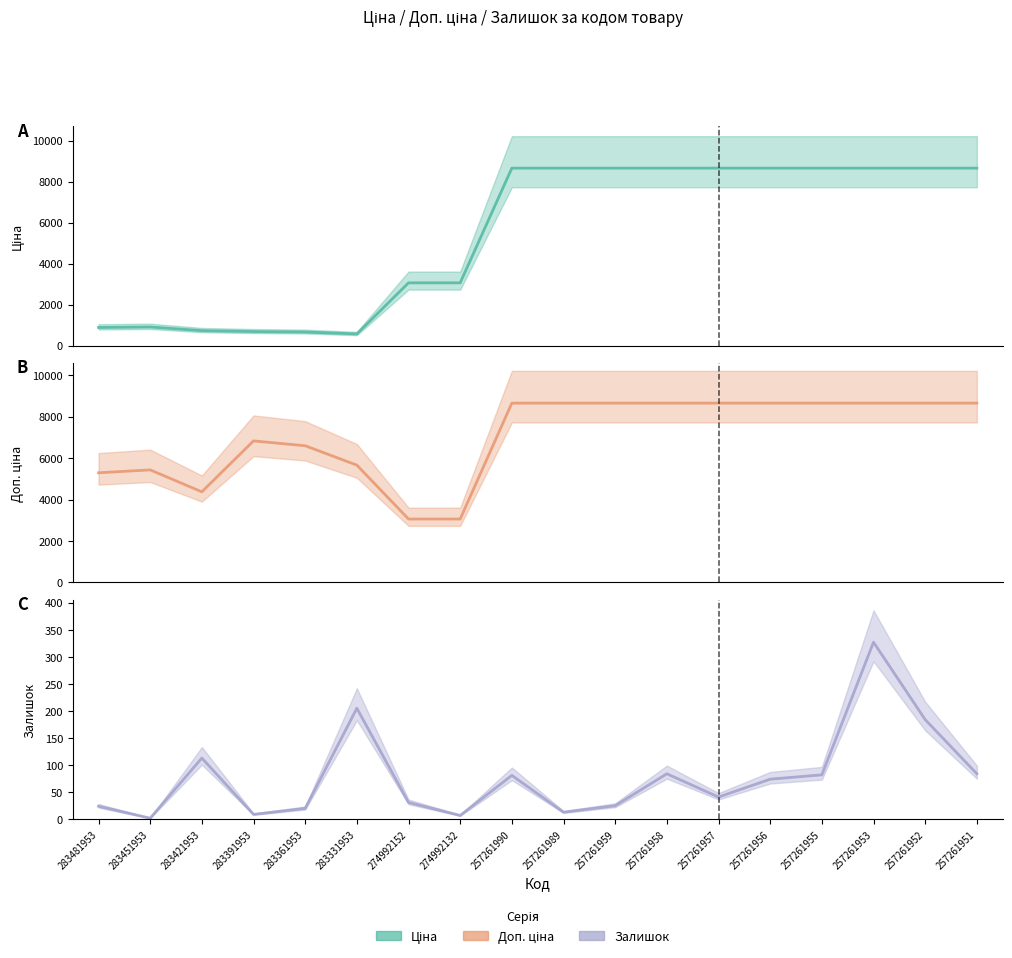

Reading left to right, transcribe all the data shown in this chart.

Ціна: 882.1	905.5	728.8	683.2	659.8	566.2	3059.7	3059.7	8656.2	8656.2	8656.2	8656.2	8656.2	8656.2	8656.2	8656.2	8656.2	8656.2
Доп. ціна: 5292.4	5432.8	4372.9	6831.9	6597.9	5662.1	3060.0	3060.0	8656.2	8656.2	8656.2	8656.2	8656.2	8656.2	8656.2	8656.2	8656.2	8656.2
Залишок: 24.0	2.0	113.0	9.0	20.0	205.0	31.0	7.0	81.0	13.0	25.0	84.0	41.0	74.0	82.0	327.0	184.0	84.0